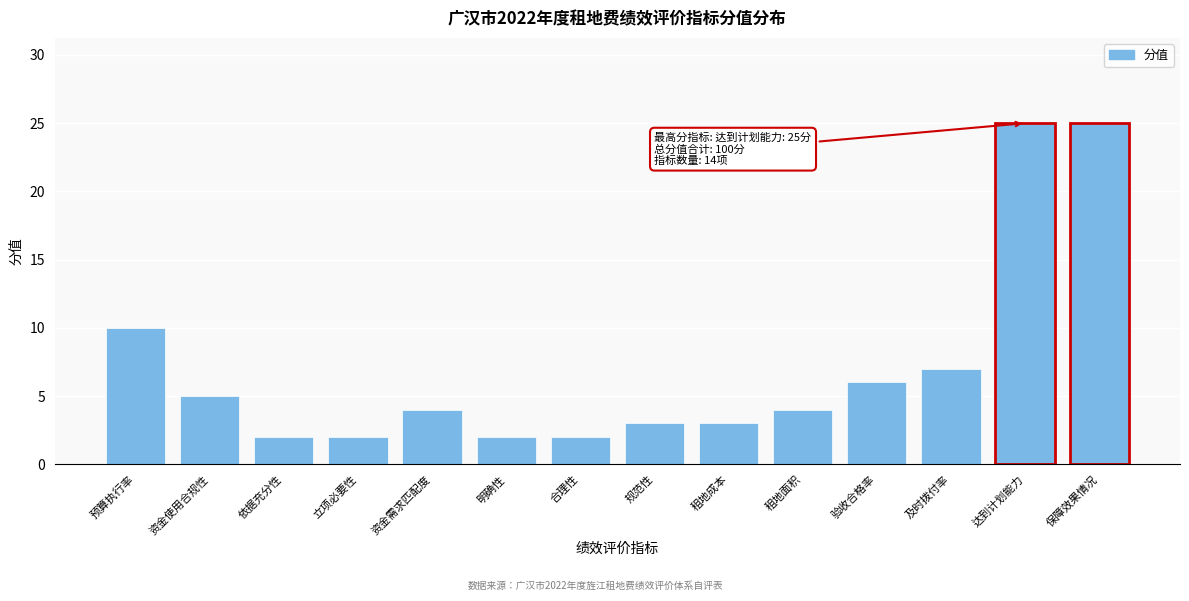

Reading left to right, transcribe all the data shown in this chart.

10	5	2	2	4	2	2	3	3	4	6	7	25	25